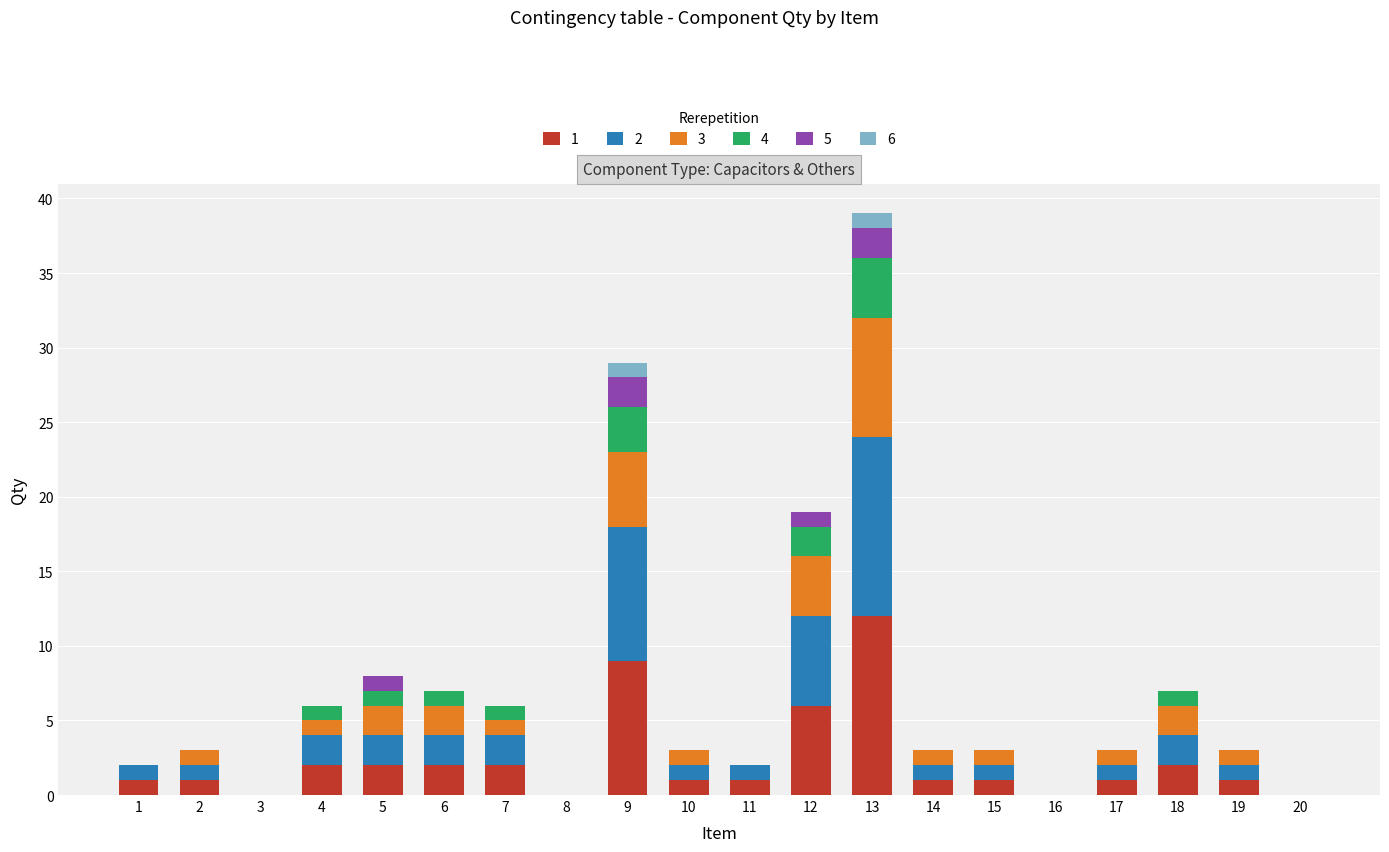

At which category is the sum across all series the highest?

13